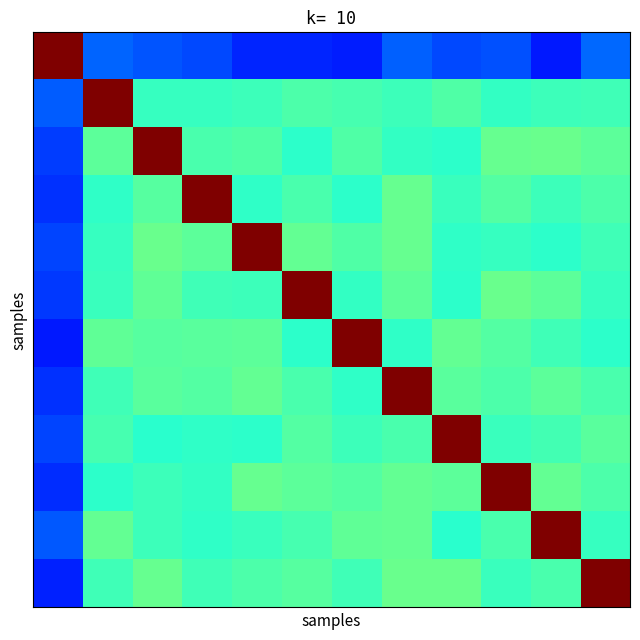

What is the minimum value shown in the chart?

0.2